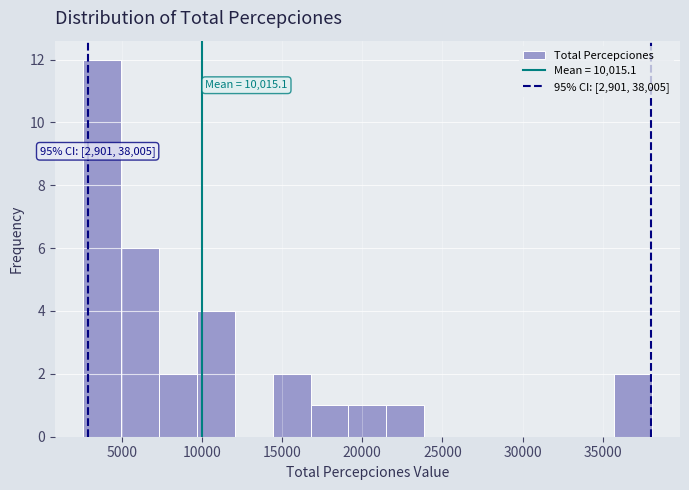

Which range on the x-axis has the tallest bar?

2500 to 5000